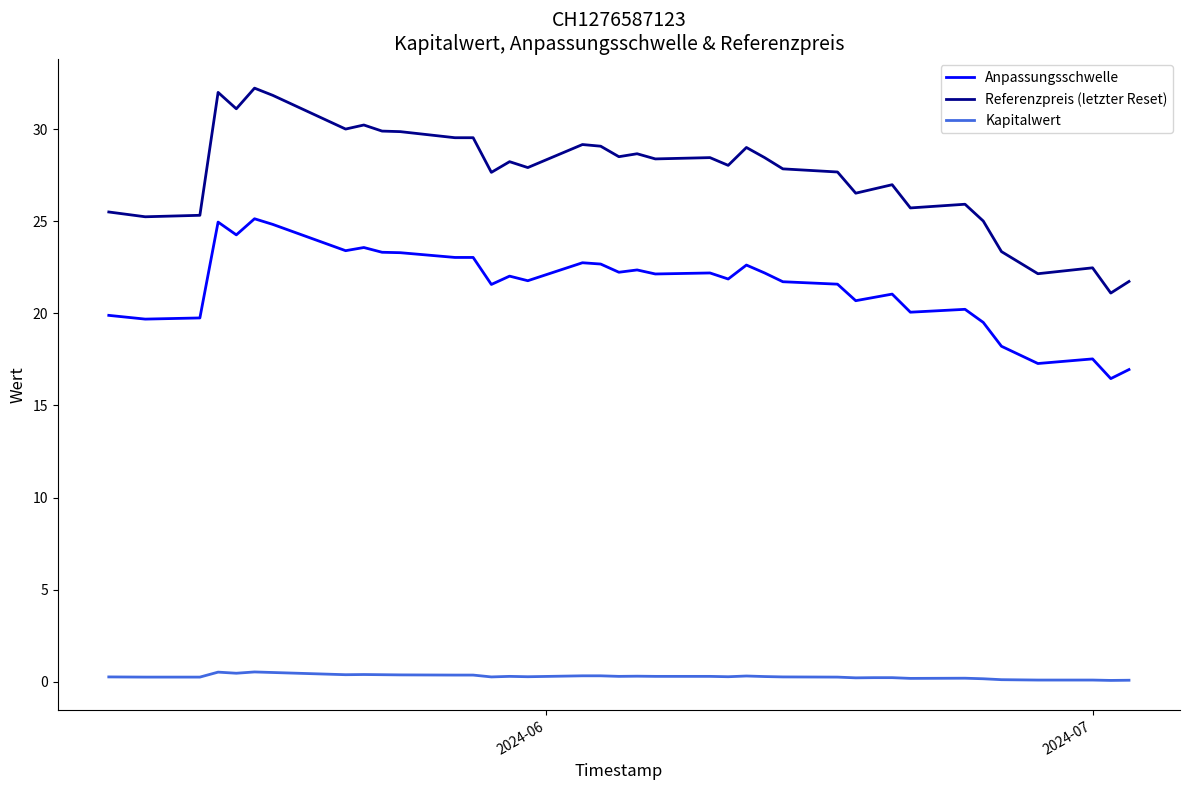

What is the difference between the maximum and minimum values in the Referenzpreis (letzter Reset) series?

11.1